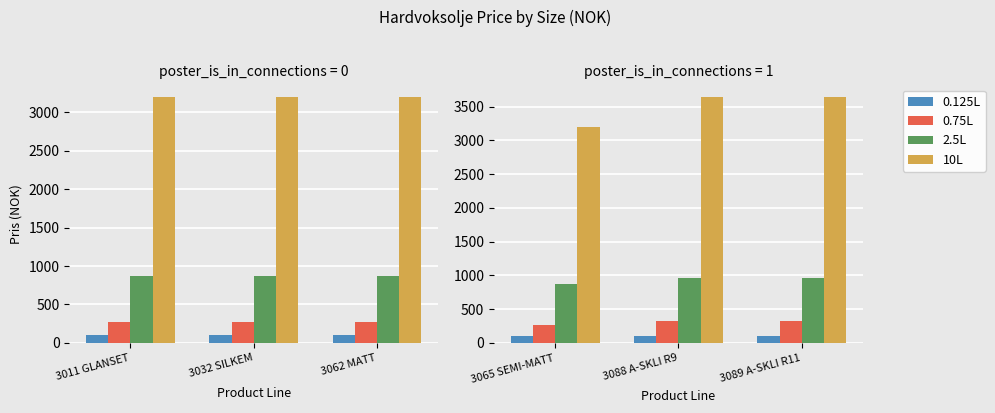

What position from the left is 3088 A-SKLI R9?

2